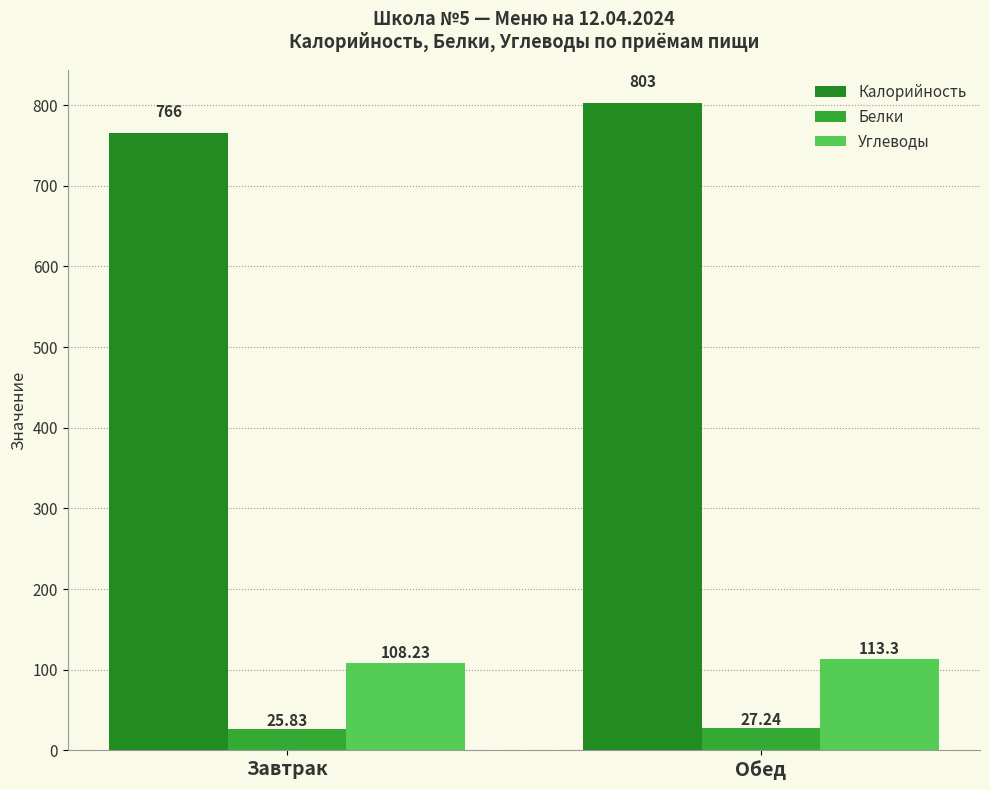

Rank the categories by Углеводы value from lowest to highest.

Завтрак, Обед